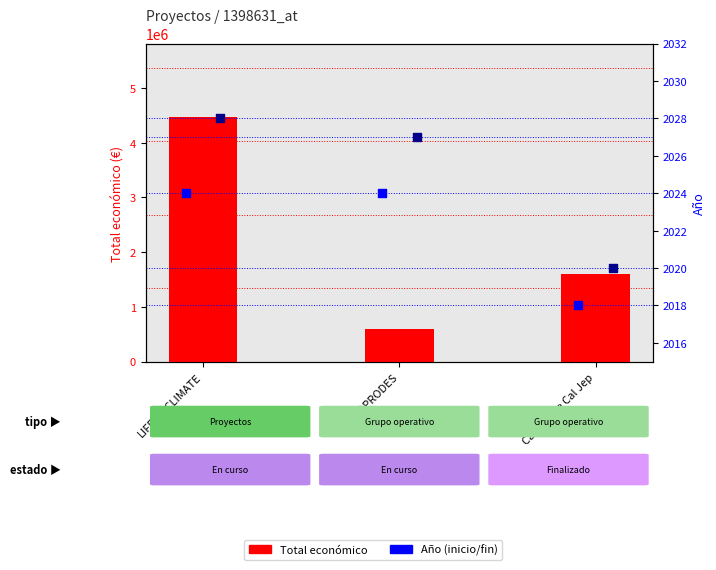

At how many categories does at least one series exceed 838566?

2